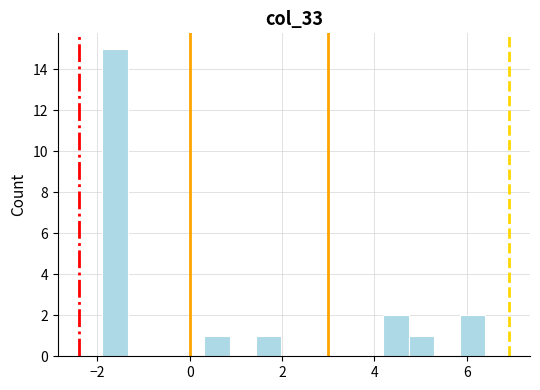

Around what value on the x-axis is the tallest bar? Give the approximate position of its centre, as read against the axis.

-1.6